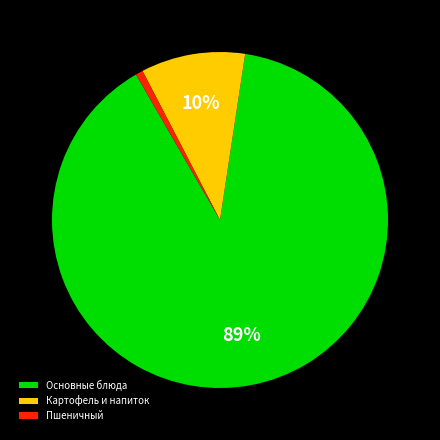

Rank the categories by value from highest to lowest.

Основные блюда, Картофель и напиток, Пшеничный